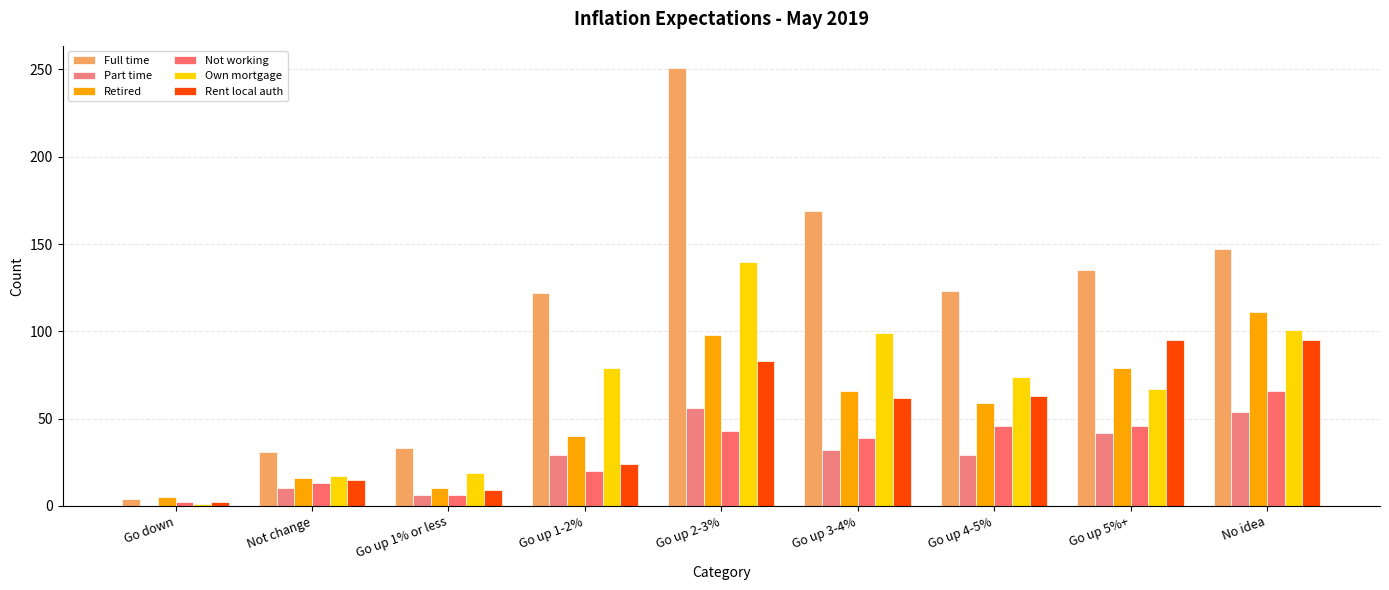

Reading left to right, extract all data points from this chart.

Full time: 4	31	33	122	251	169	123	135	147
Part time: 0	10	6	29	56	32	29	42	54
Retired: 5	16	10	40	98	66	59	79	111
Not working: 2	13	6	20	43	39	46	46	66
Own mortgage: 1	17	19	79	140	99	74	67	101
Rent local auth: 2	15	9	24	83	62	63	95	95